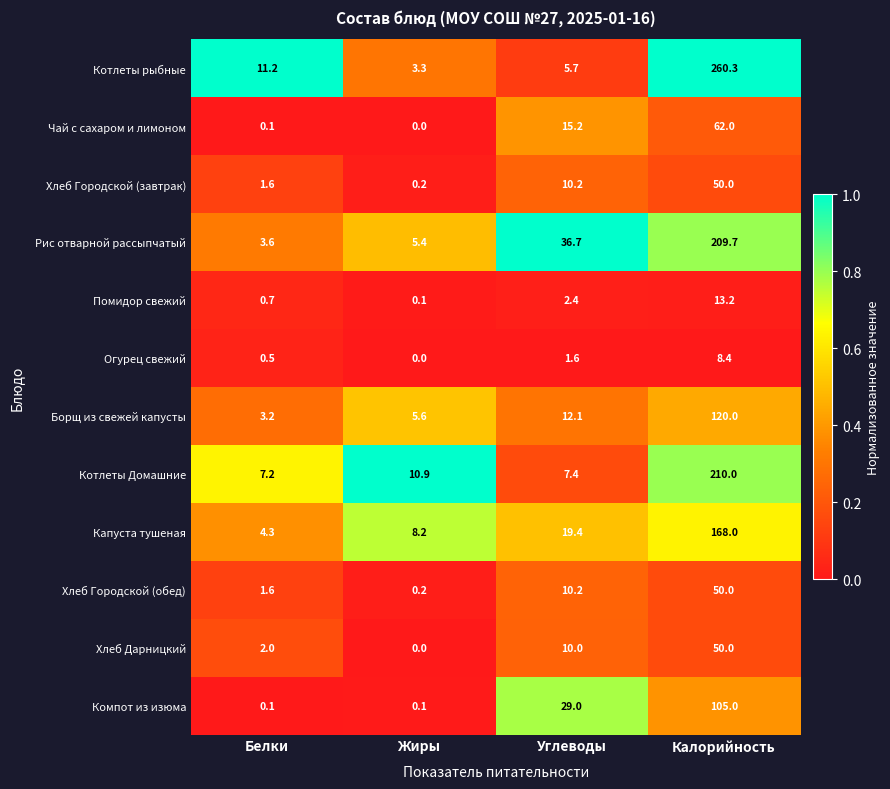

At which label is Хлеб Городской (завтрак) closest to 25?

Углеводы